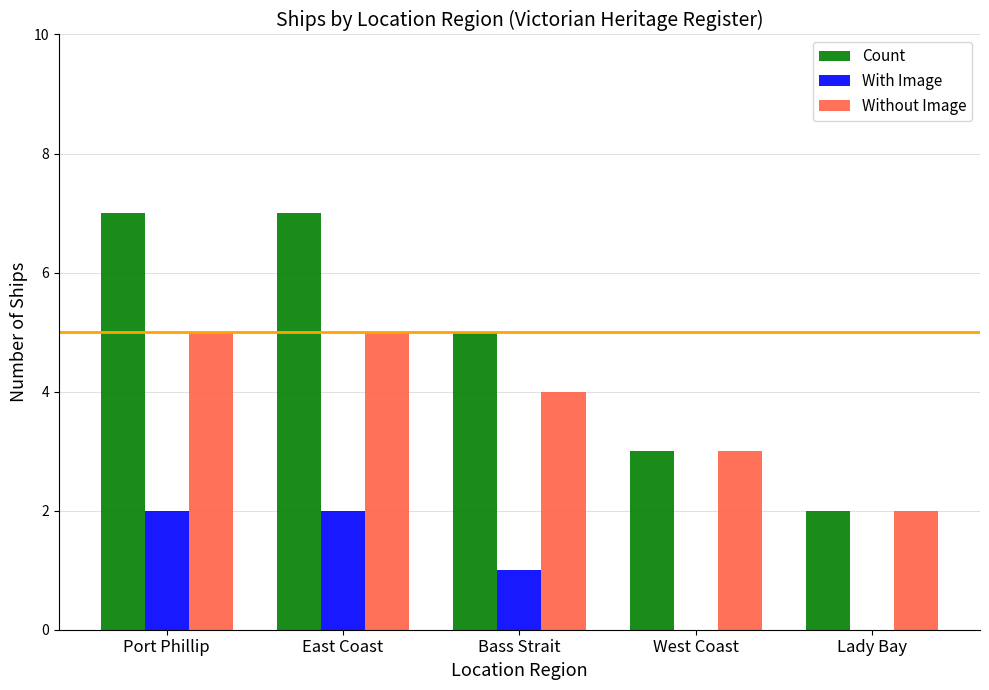

Which series has the largest range (max minus min)?

Count